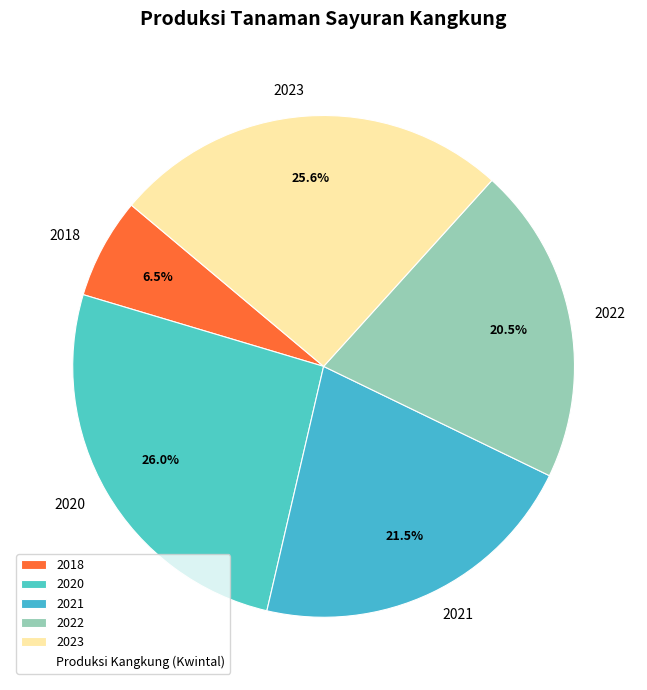

Count the number of slices in the pie.

5